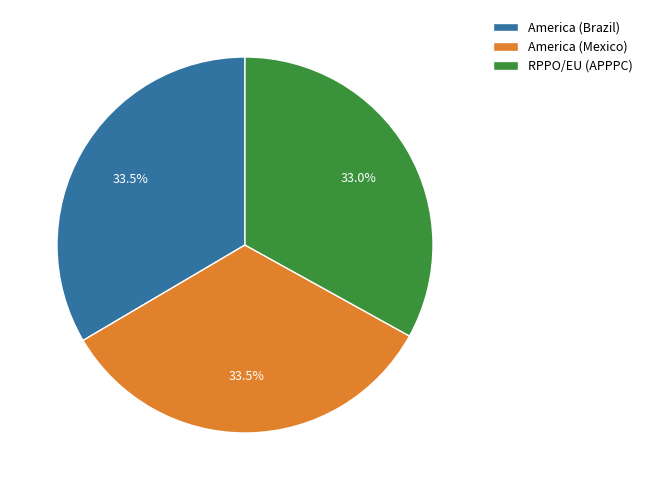

To the nearest percent, what percentage of the pie is RPPO/EU (APPPC)?

33%